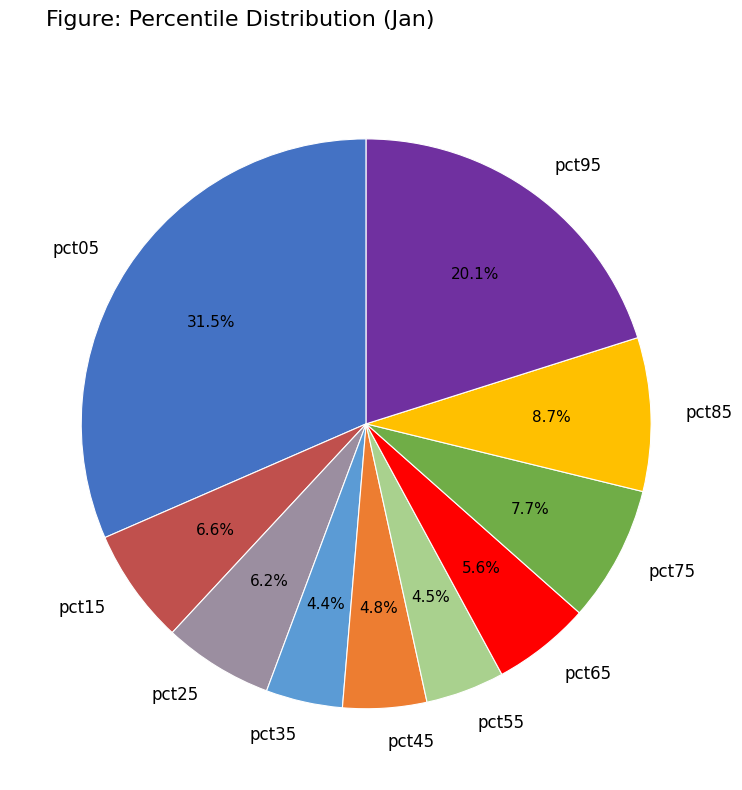

What percentage is NOT represented by pct75?

92.3%